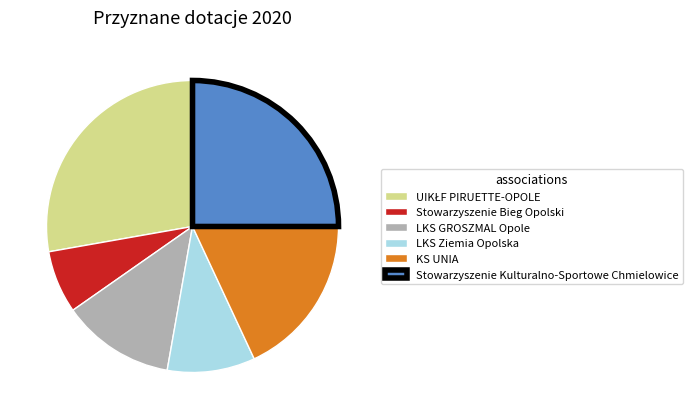

Which category has the smallest portion of the pie?

Stowarzyszenie Bieg Opolski